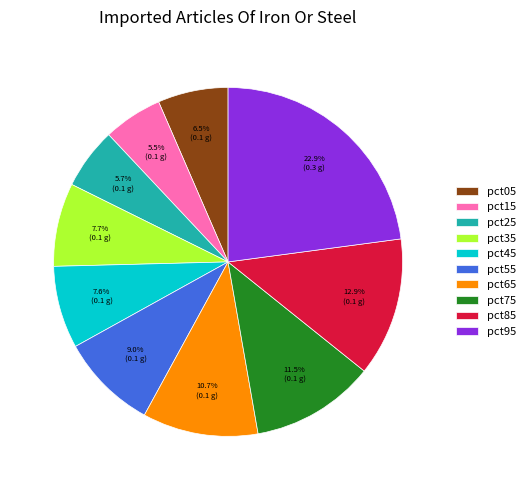

Which category has the biggest portion of the pie?

pct95